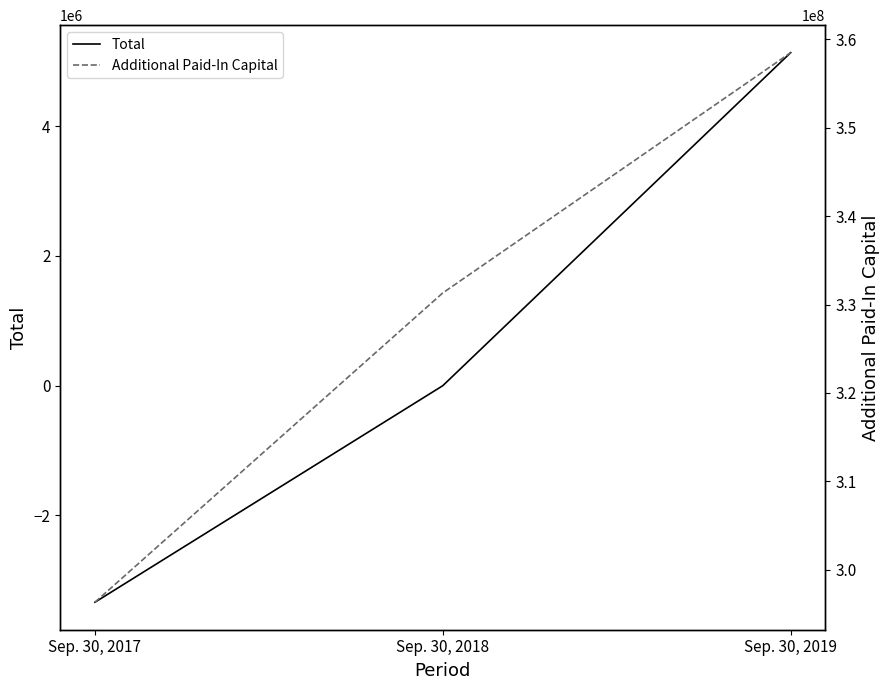

Reading right to left, transcribe all the data shown in this chart.

Total: 5133667	916	-3336977
Additional Paid-In Capital: 358507603	331312184	296298401